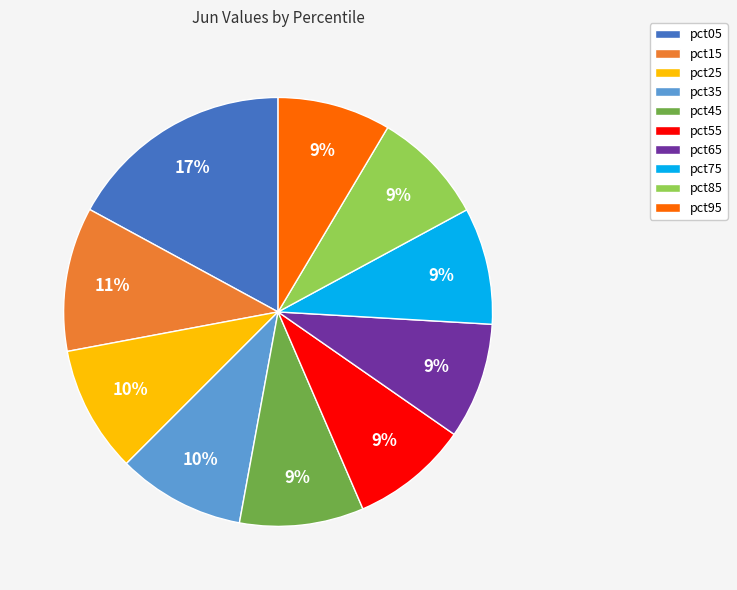

Do pct35 and pct95 together represent more than half of the pie?

No